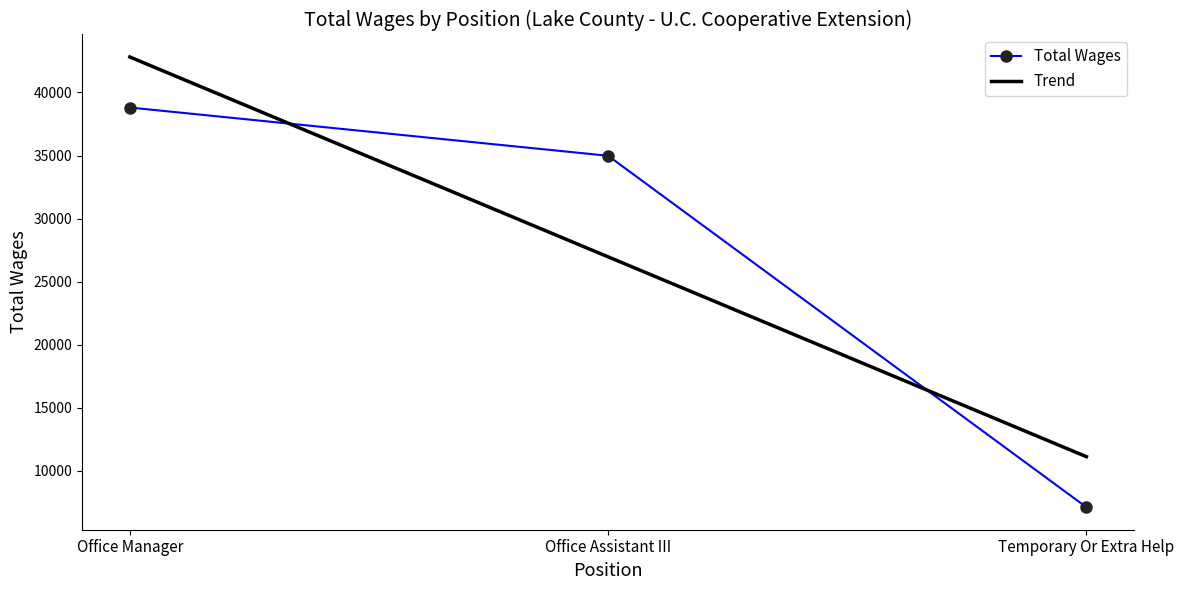

What is the minimum value shown in the chart?

7108